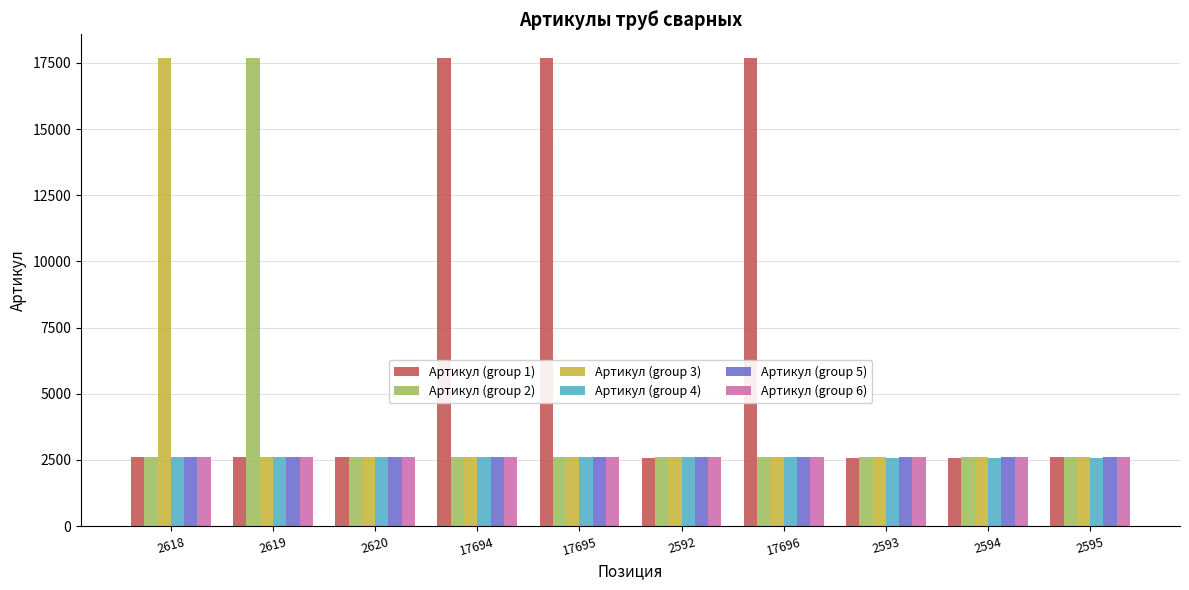

Where does the Артикул (group 3) series first go above 2610?

2618